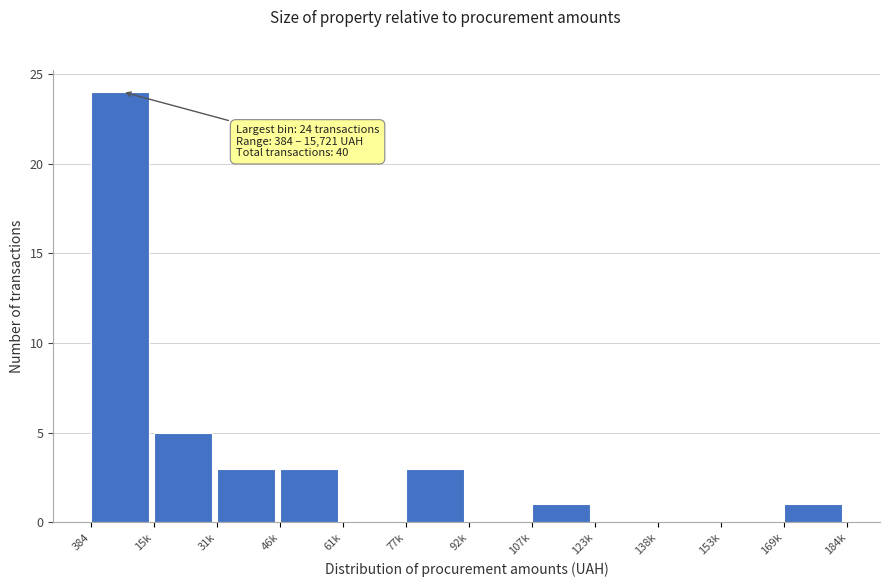

Reading left to right, transcribe all the data shown in this chart.

384=24	15k=5	31k=3	46k=3	61k=0	77k=3	92k=0	107k=1	123k=0	138k=0	153k=0	169k=1